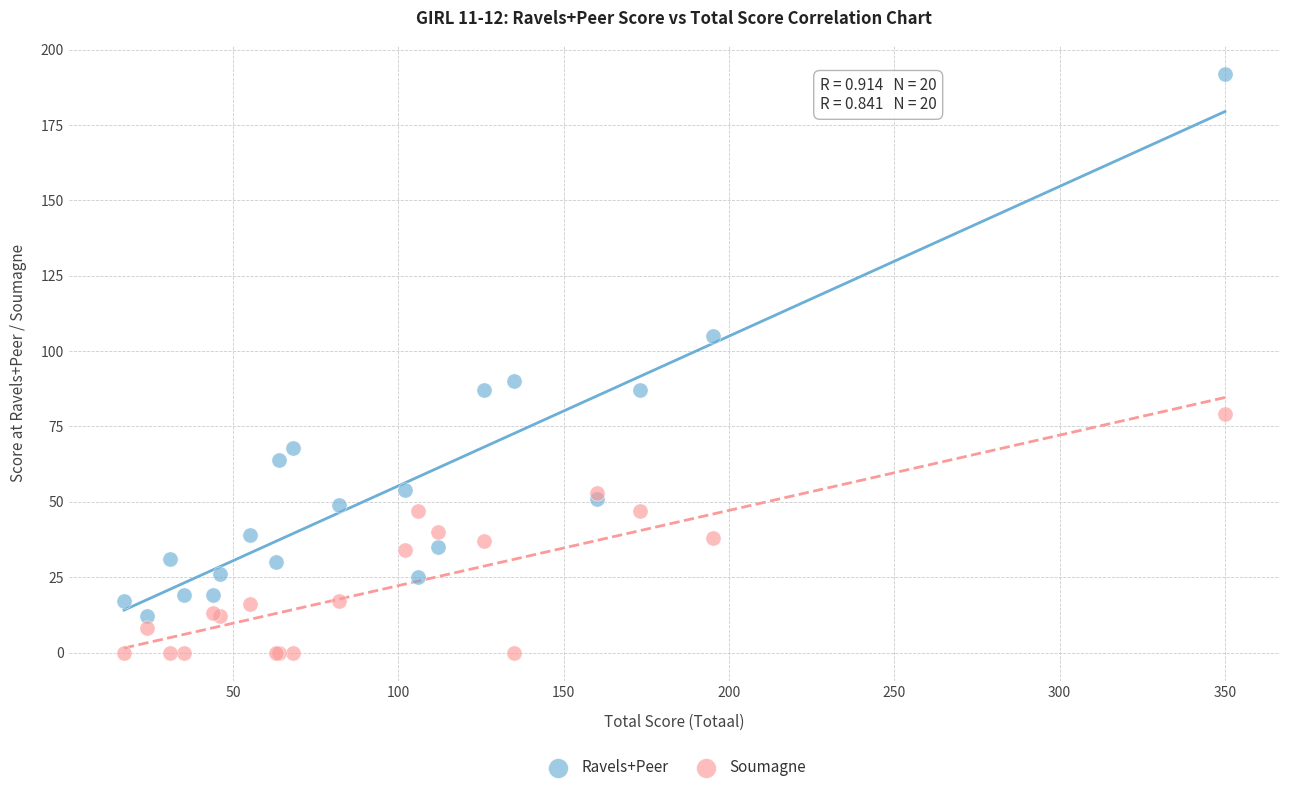

Which series contains the lowest Y value?

Soumagne